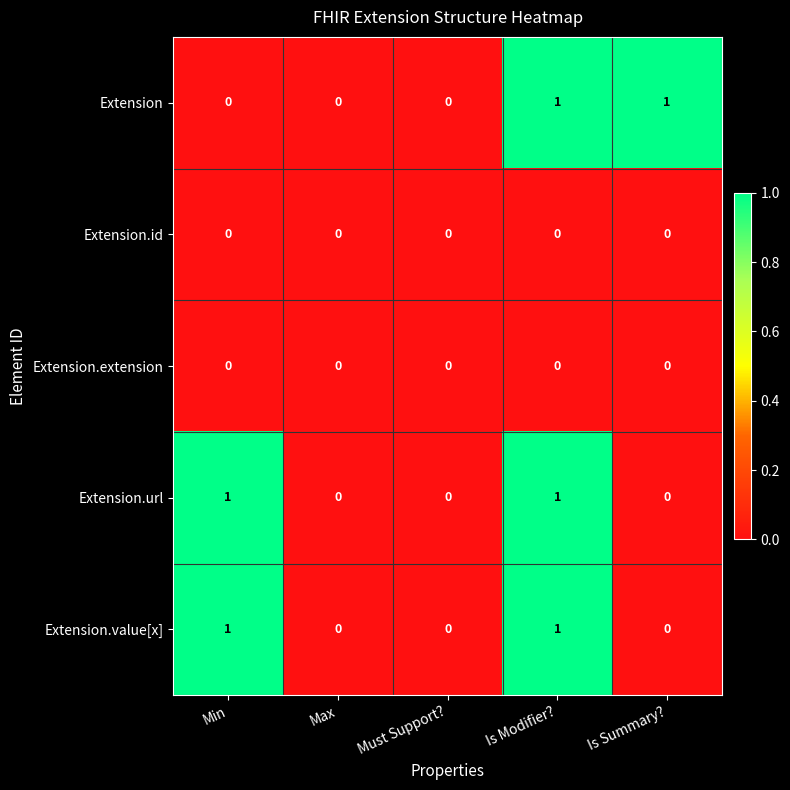

Is the value of Extension.url at Is Modifier? greater than the value of Extension.extension at Min?

Yes